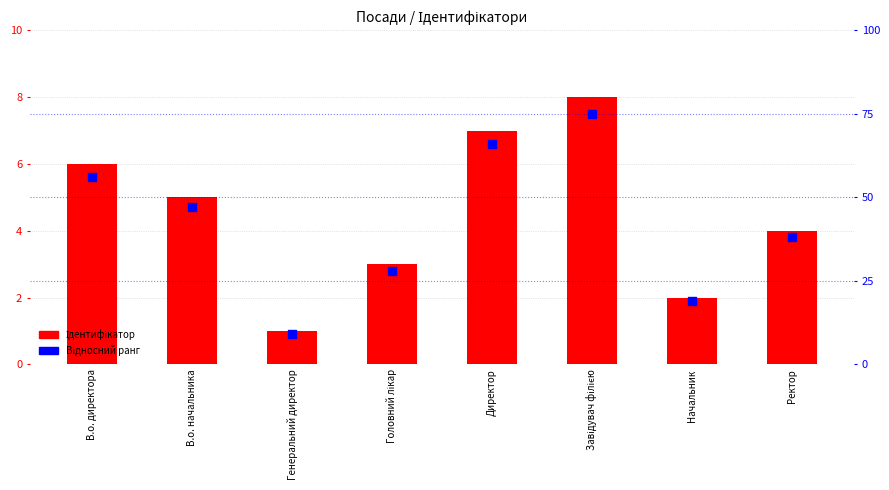

What is the total value across all series at Ректор?

42